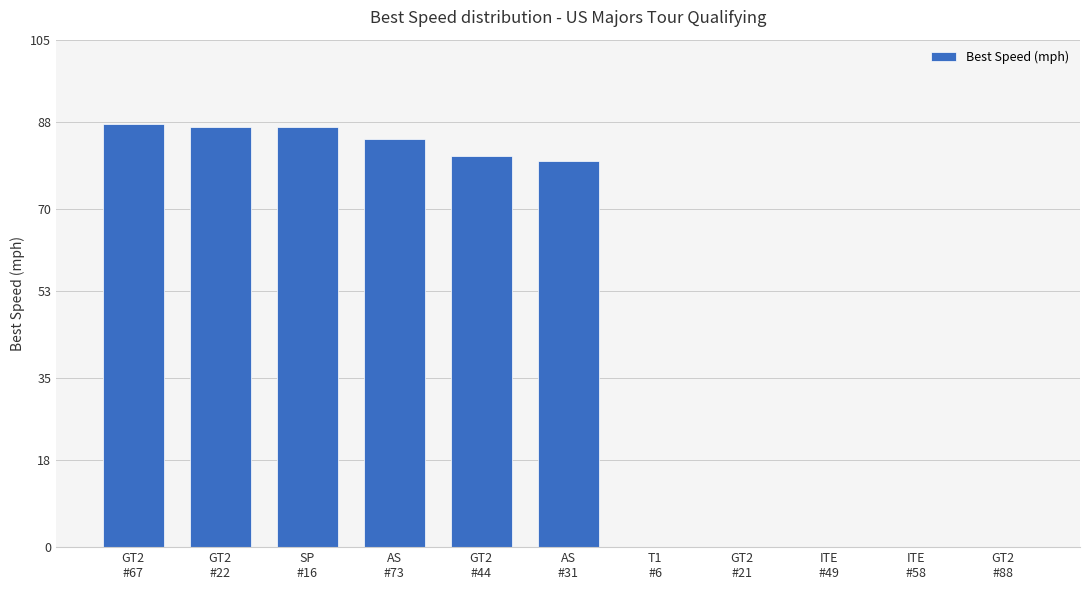

Does the chart contain stacked bars?

No